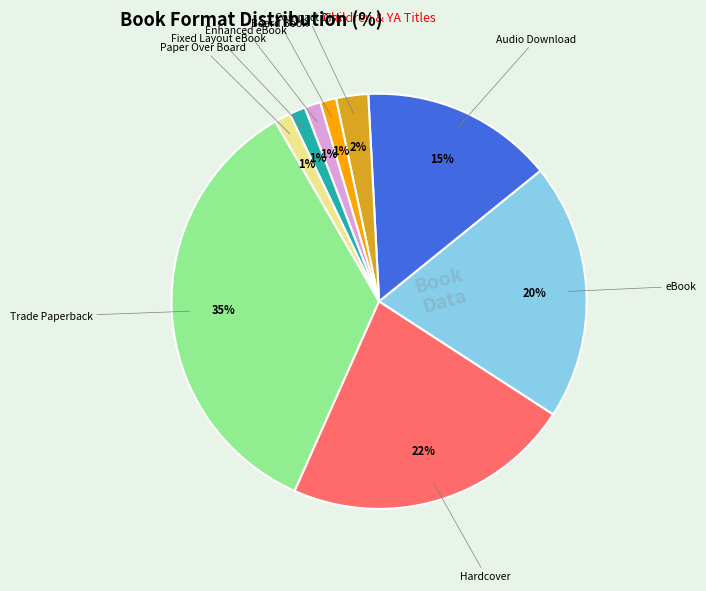

How many slices are in this pie chart?

9